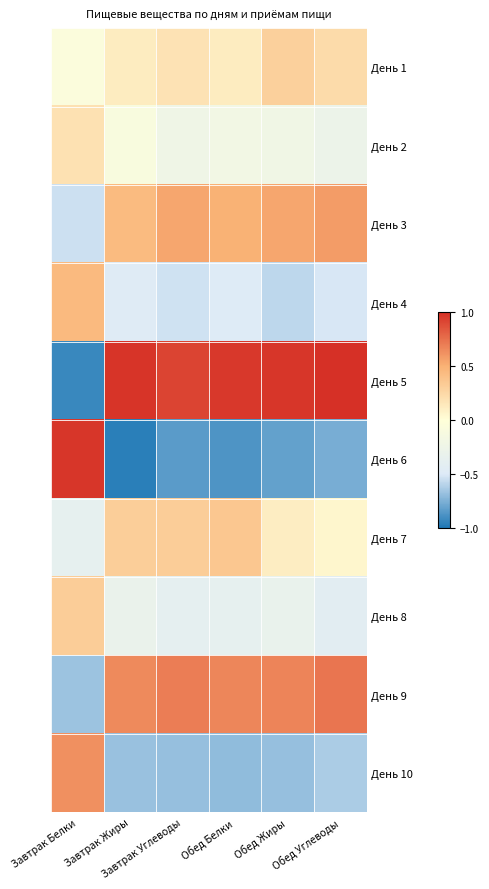

At Обед Жиры, list the series in order from smallest to largest.

День 6, День 10, День 4, День 8, День 2, День 7, День 1, День 3, День 9, День 5